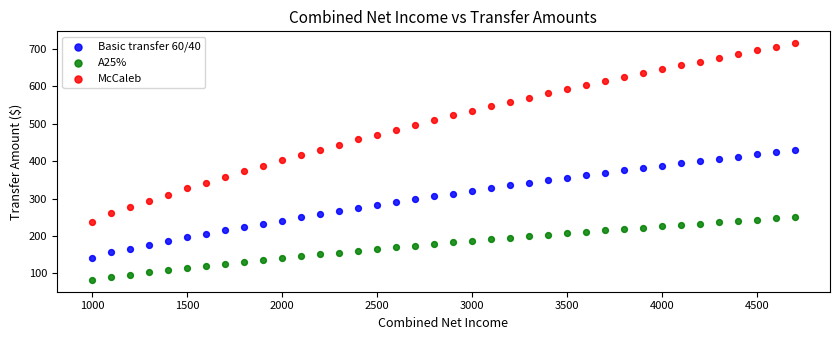

What are all the series names shown in the legend?

Basic transfer 60/40, A25%, McCaleb